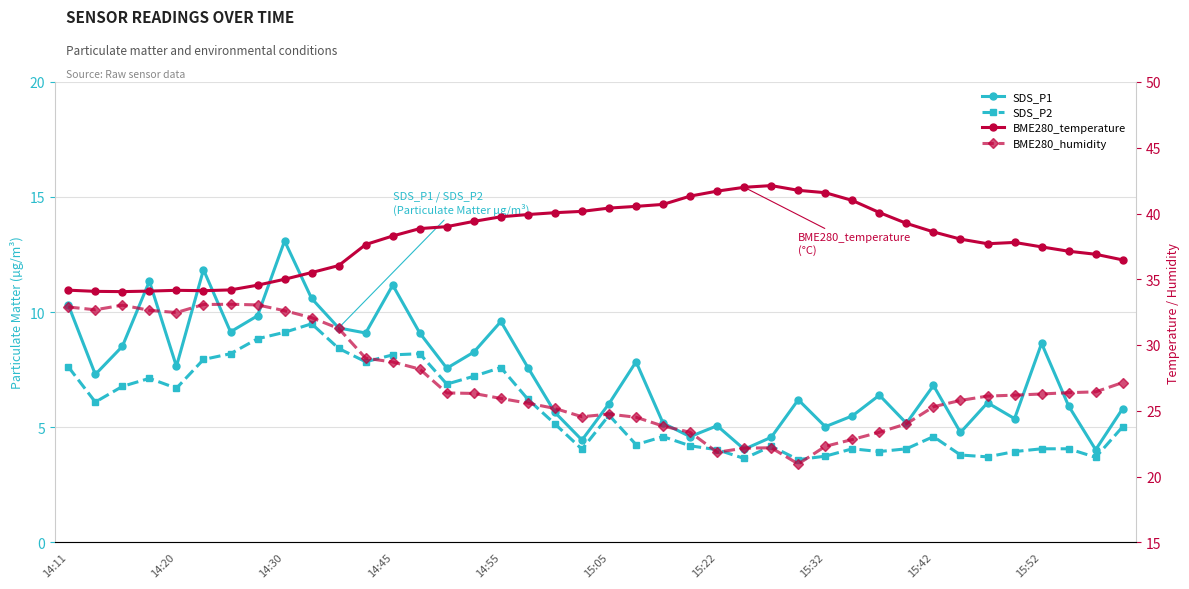

What is the difference between the highest and lowest values at 14:55?

32.2